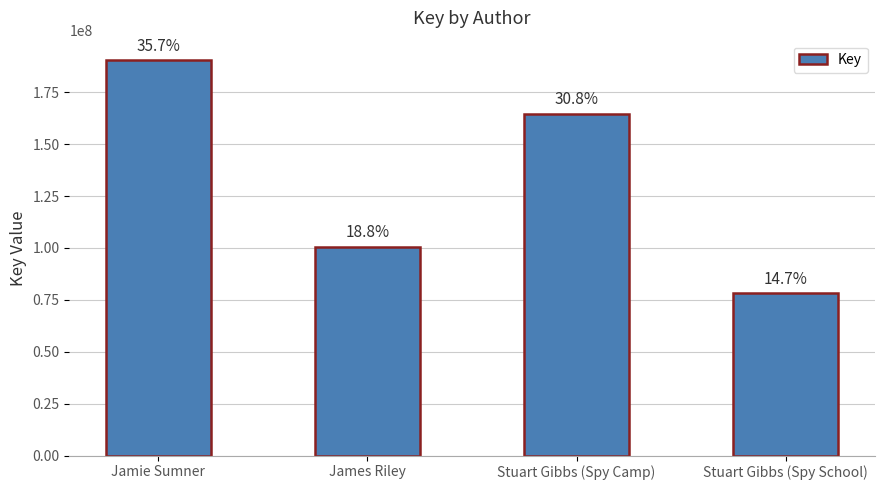

At which category does the chart reach its minimum across all series?

Stuart Gibbs (Spy School)